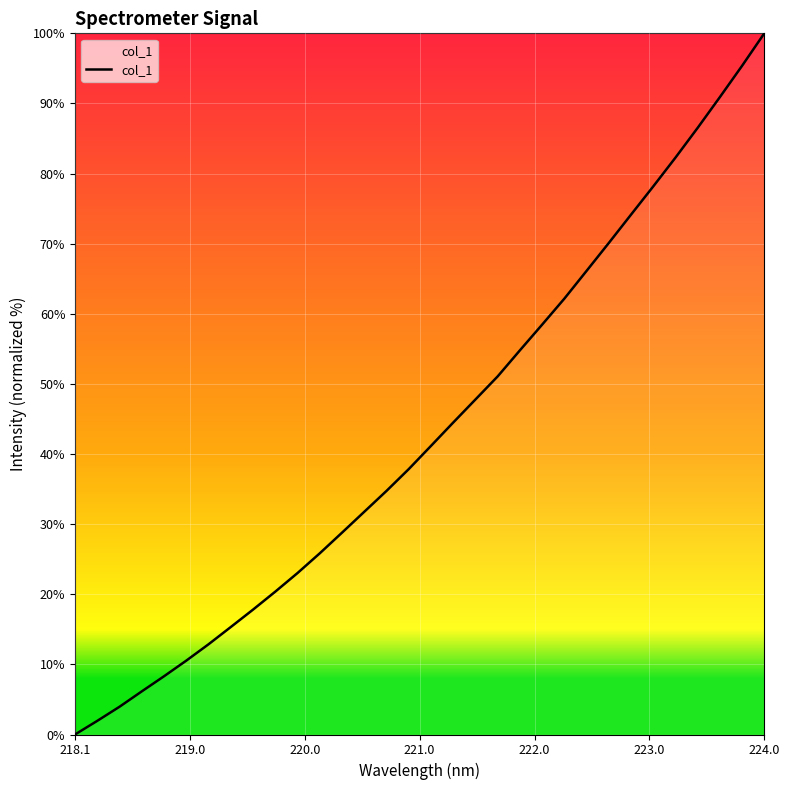

What is the greatest value displayed?

100.0